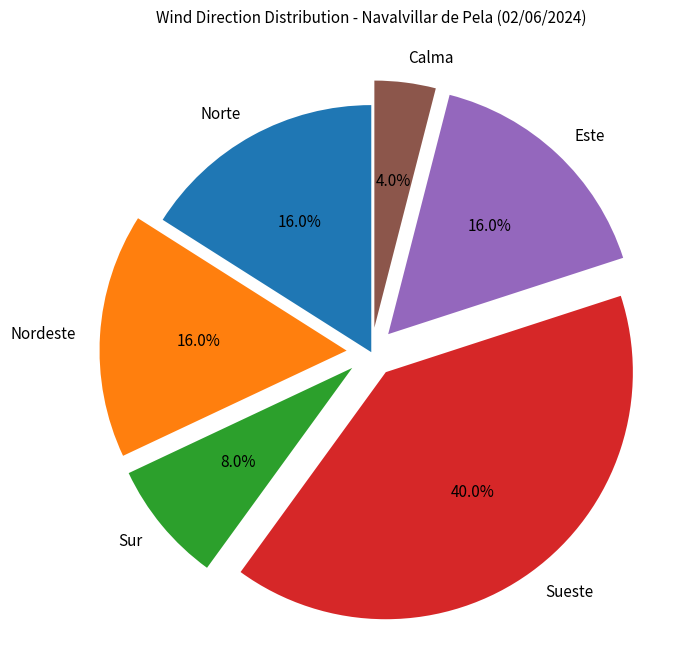

Does Norte represent more than half of the total?

No